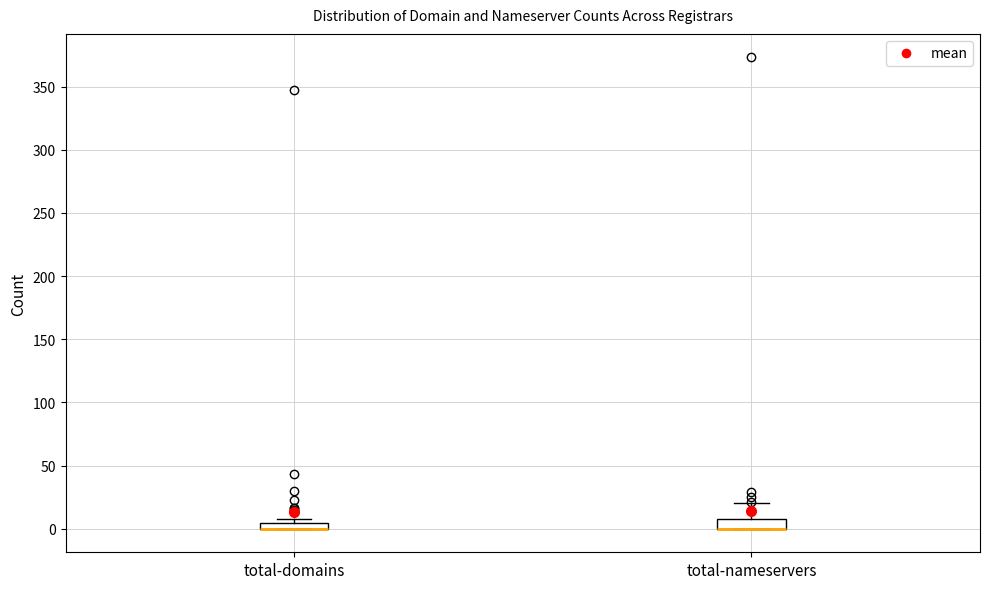

Where does the upper whisker of the box for total-nameservers end on the y-axis? The values are not printed on the chart, so give them approximately, as read against the axis.

20